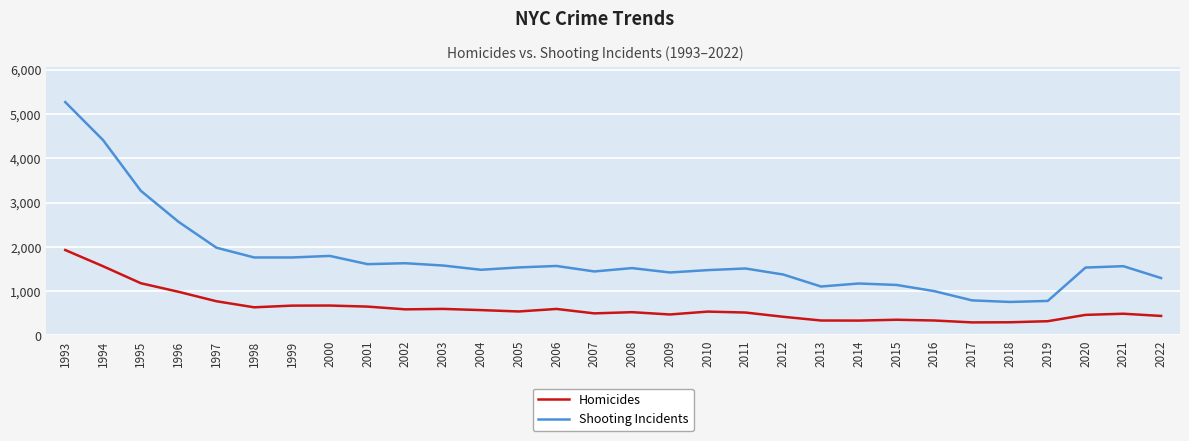

At which category is the sum across all series the highest?

1993